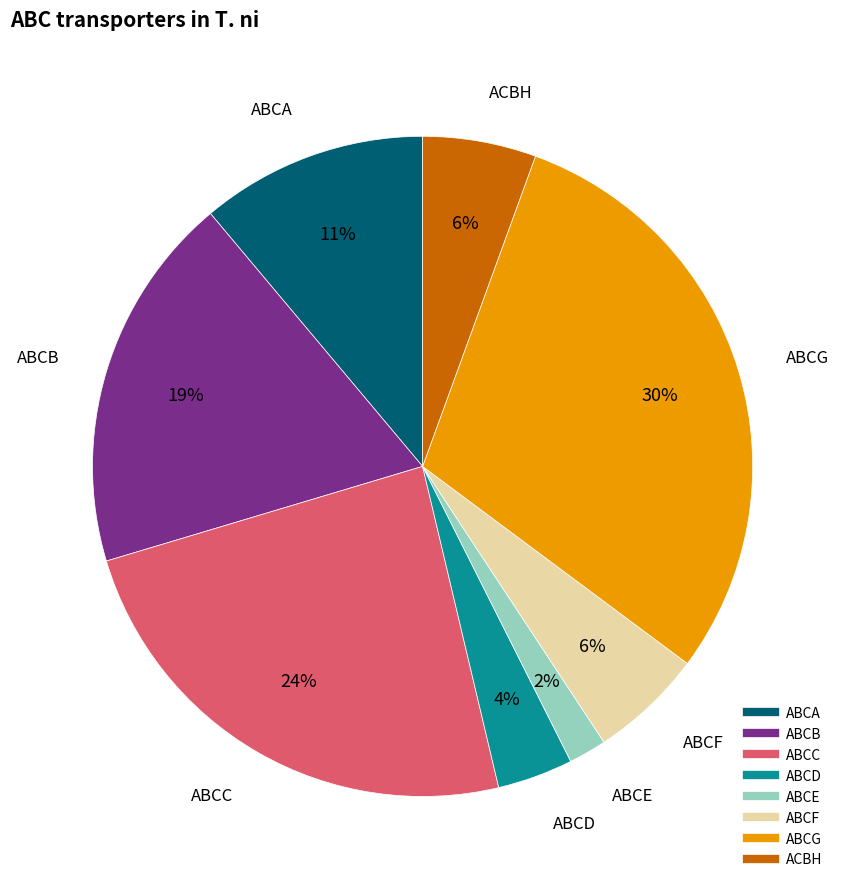

Between ACBH and ABCA, which is larger?

ABCA